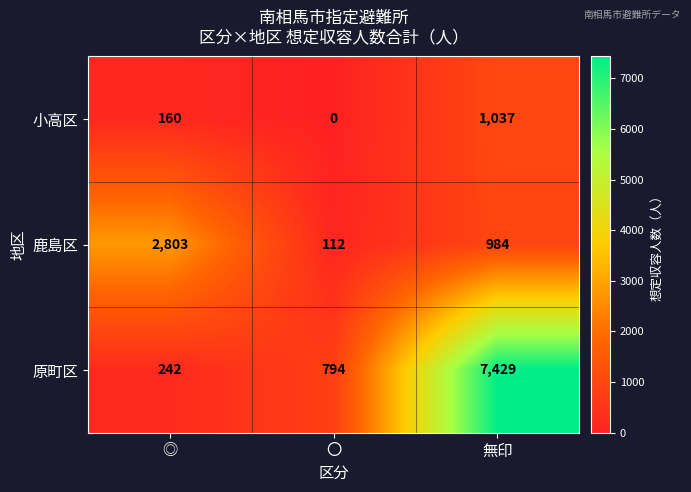

What is the spread (max minus min) of values at 無印?

6445